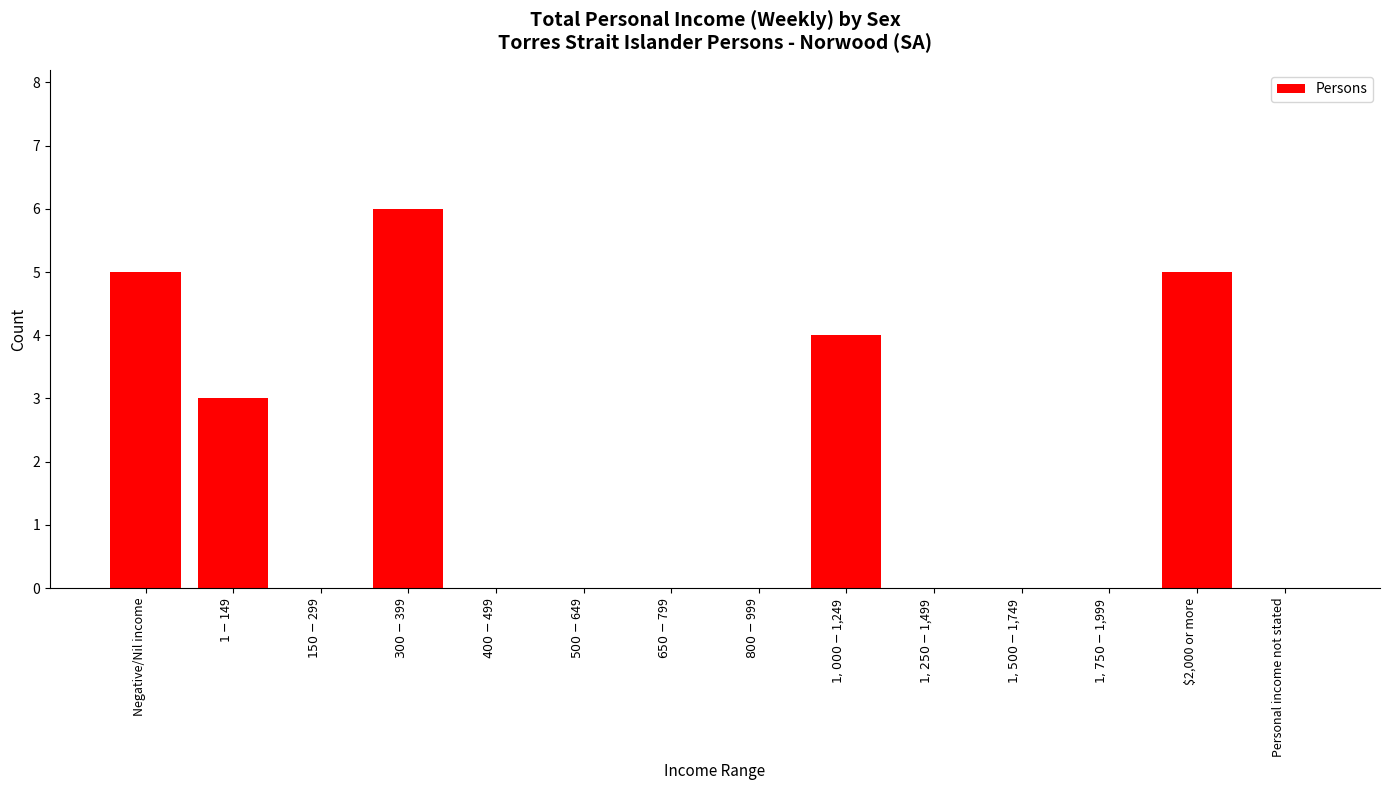

Reading right to left, list all the values displayed in this chart.

0	5	0	0	0	4	0	0	0	0	6	0	3	5